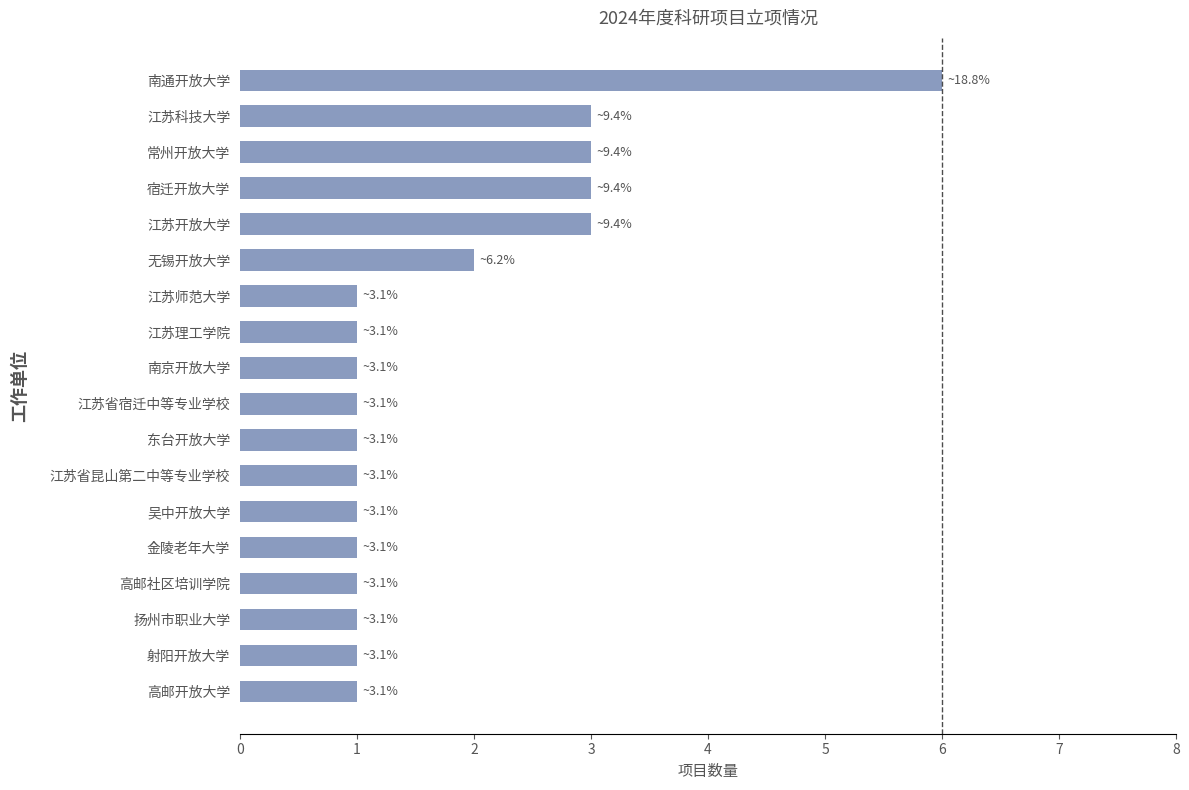

How many values are between 1 and 3?

17